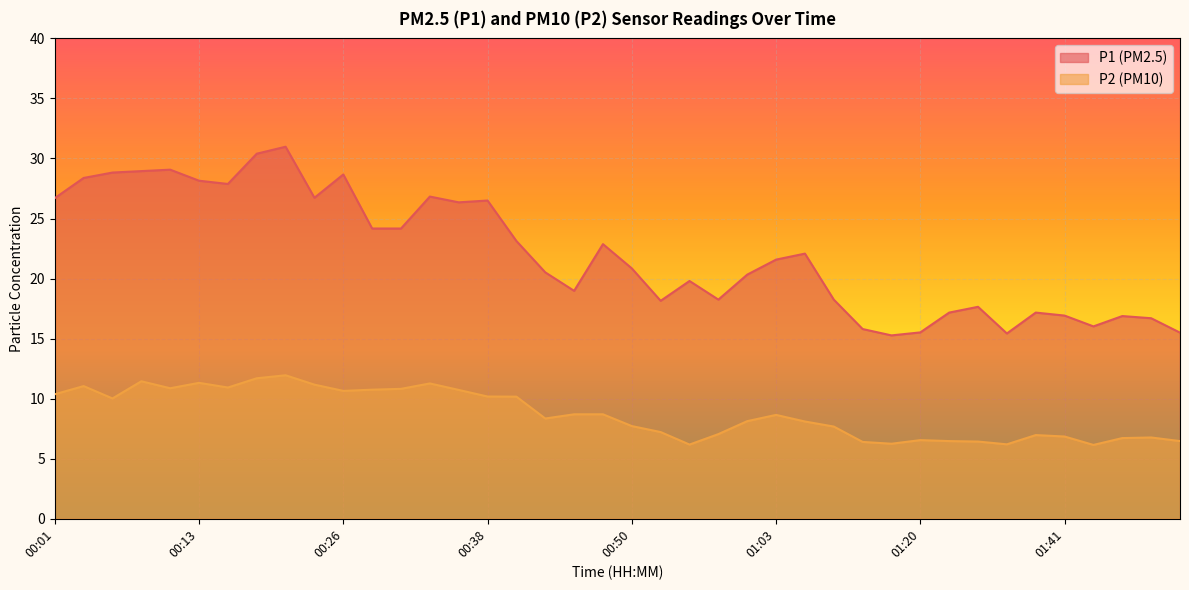

Reading right to left, transcribe all the data shown in this chart.

P1: 15.5	16.7	16.9	16.0	16.9	17.2	15.4	17.6	17.2	15.5	15.3	15.8	18.2	22.1	21.6	20.3	18.2	19.8	18.1	20.9	22.9	19.0	20.5	23.1	26.5	26.4	26.8	24.2	24.2	28.7	26.7	31.0	30.4	27.9	28.1	29.1	28.9	28.8	28.4	26.7
P2: 6.5	6.8	6.7	6.2	6.8	7.0	6.2	6.4	6.5	6.5	6.2	6.4	7.7	8.1	8.7	8.1	7.0	6.2	7.2	7.7	8.7	8.7	8.3	10.2	10.2	10.7	11.3	10.8	10.8	10.7	11.2	11.9	11.7	10.9	11.3	10.9	11.4	10.0	11.1	10.4